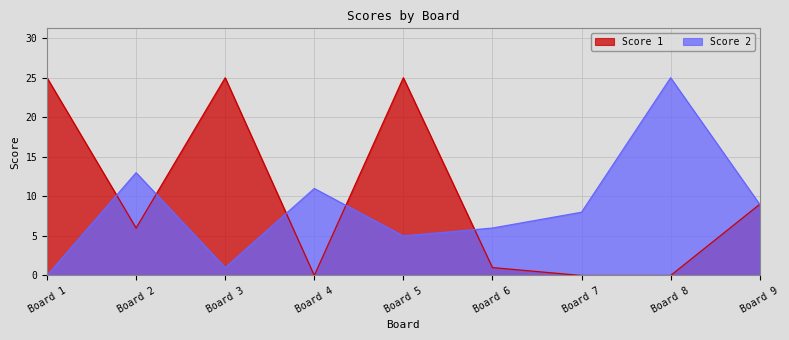

What is the difference between the Score 1 values at Board 7 and Board 9?

9